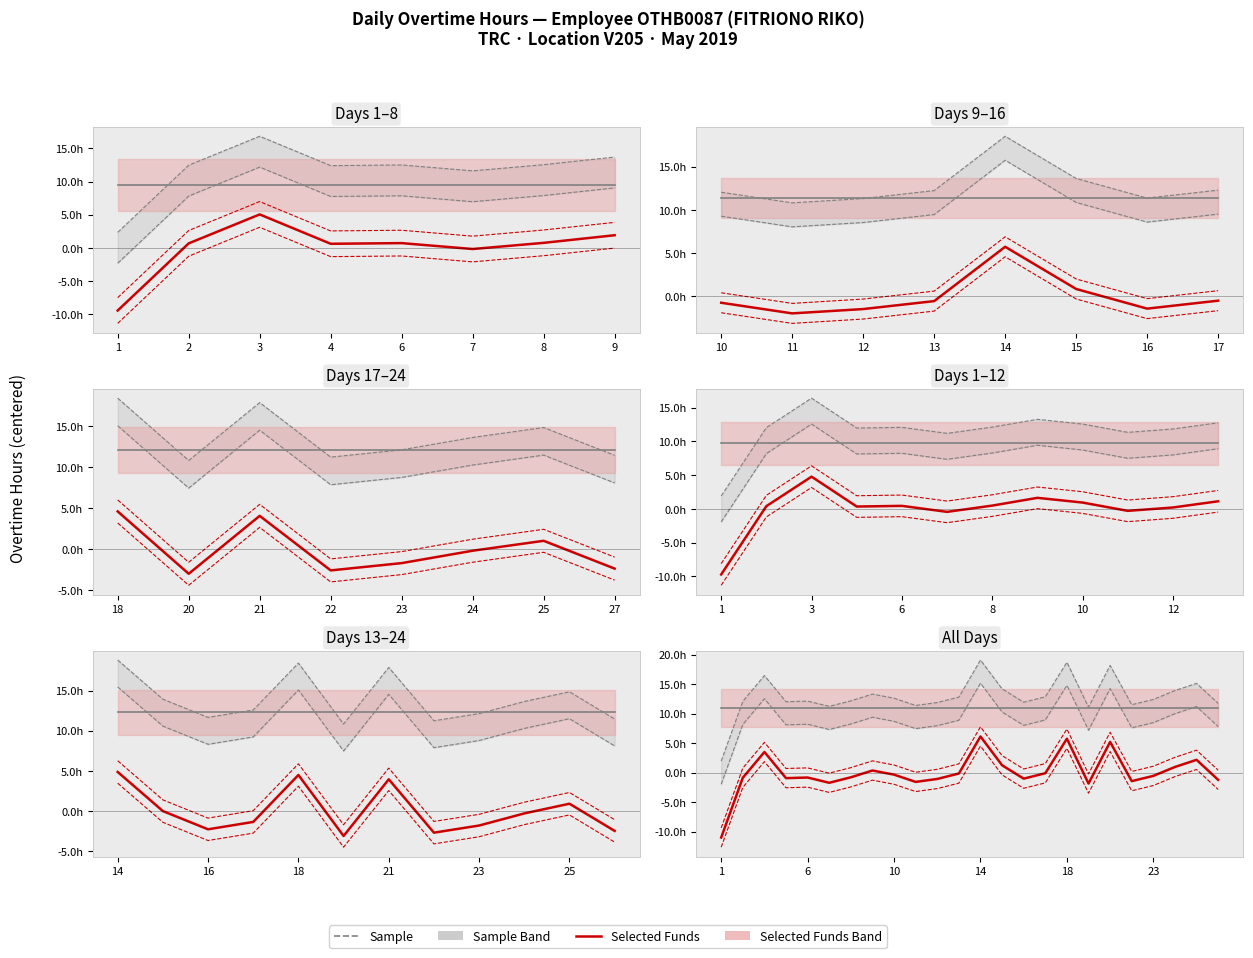

Rank the series by their average value, from lowest to highest.

Selected Funds, Sample